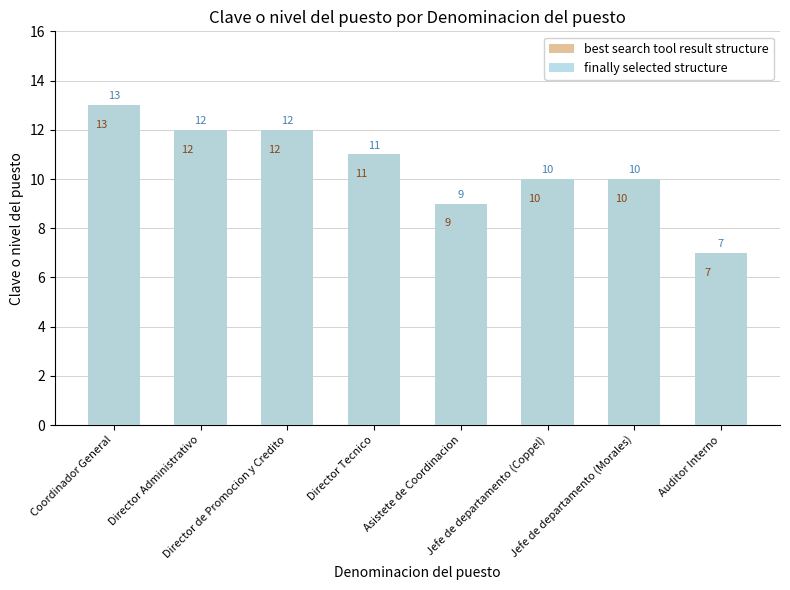

Is it true that best search tool result structure equals 5 at Director de Promocion y Credito?

False